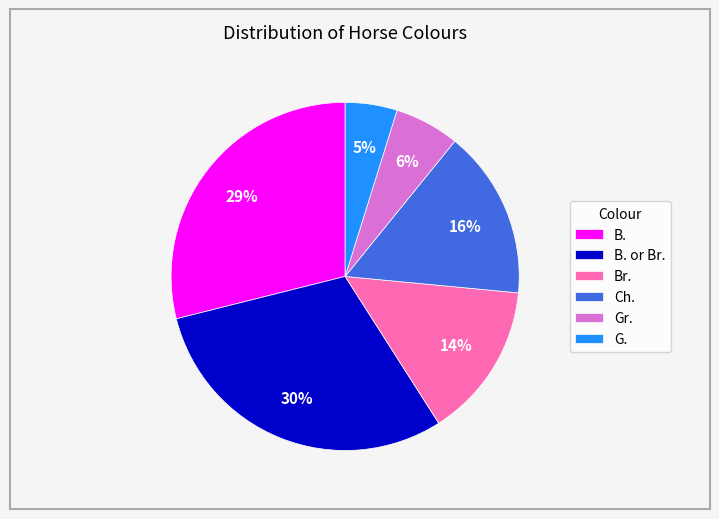

Is there any slice that represents more than half of the pie?

No